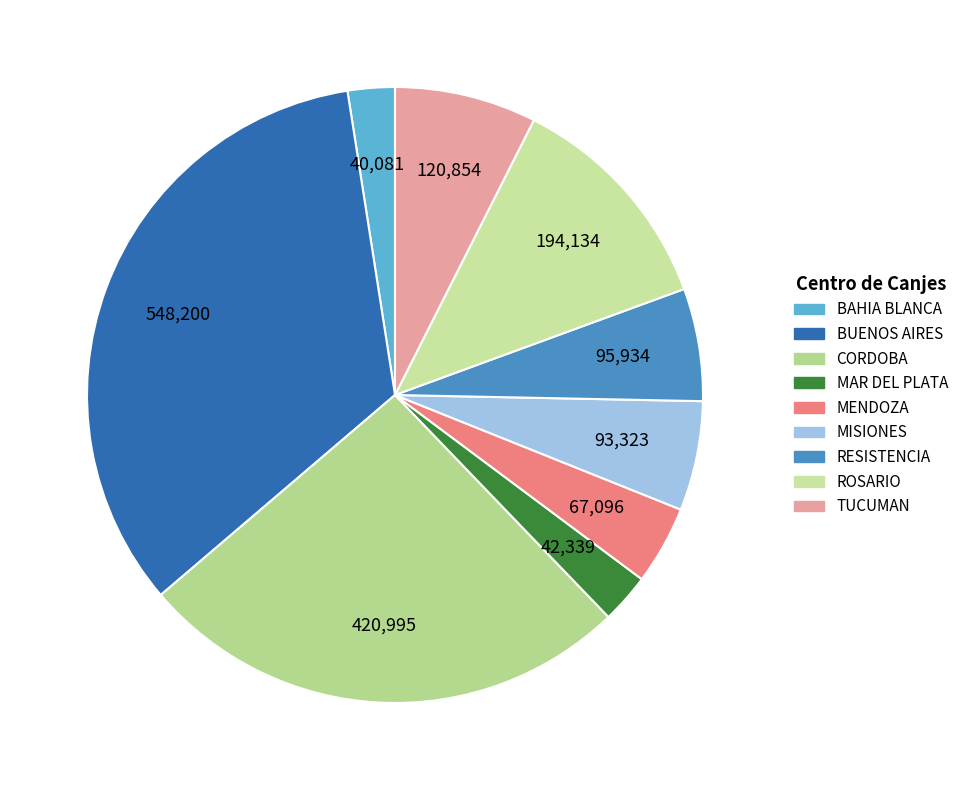

Approximately how many times larger is the value at BAHIA BLANCA compared to MISIONES?

0.4